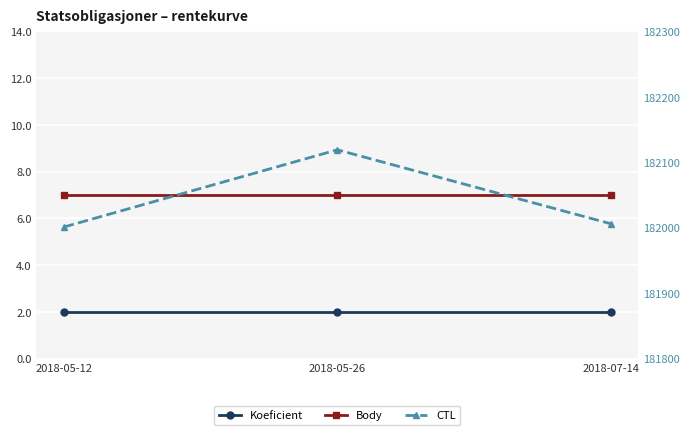

The CTL series shows 182119 at 2018-05-26. True or false?

True